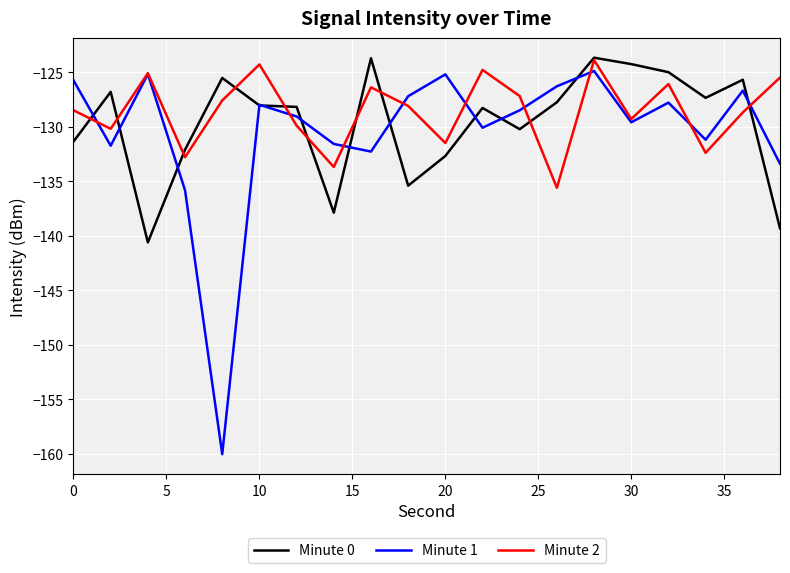

Which series ends up on top after the final intersection of Minute 1 and Minute 0?

Minute 1